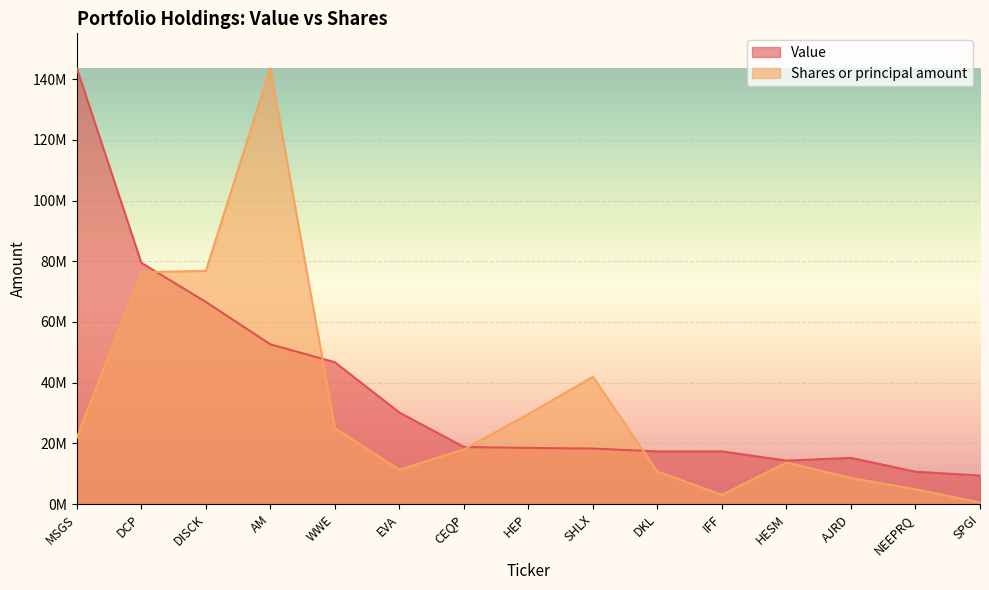

Which series ends up on top after the final intersection of Shares or principal amount and Value?

Value